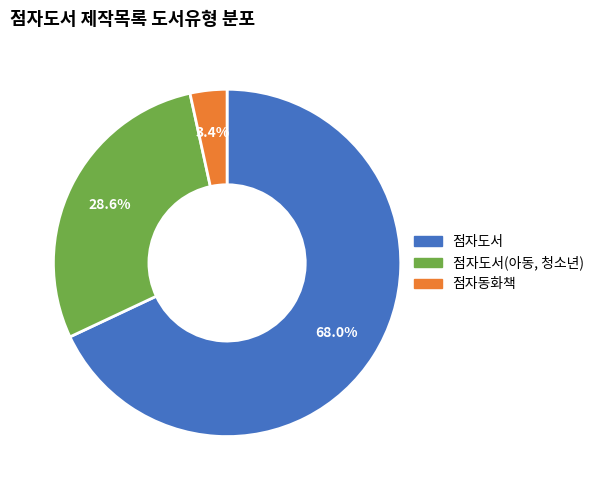

Is there any slice that represents more than half of the pie?

Yes